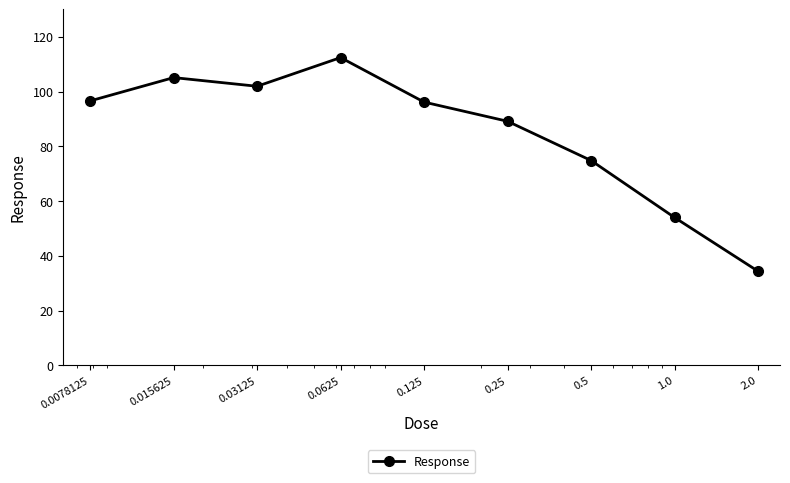

What is the maximum value shown in the chart?

112.4